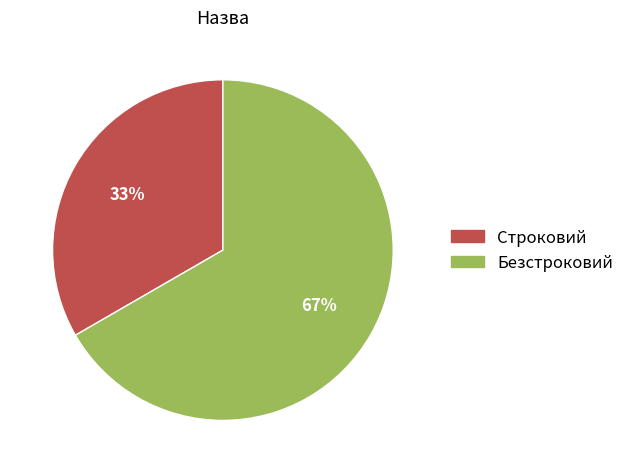

Count the number of slices in the pie.

2